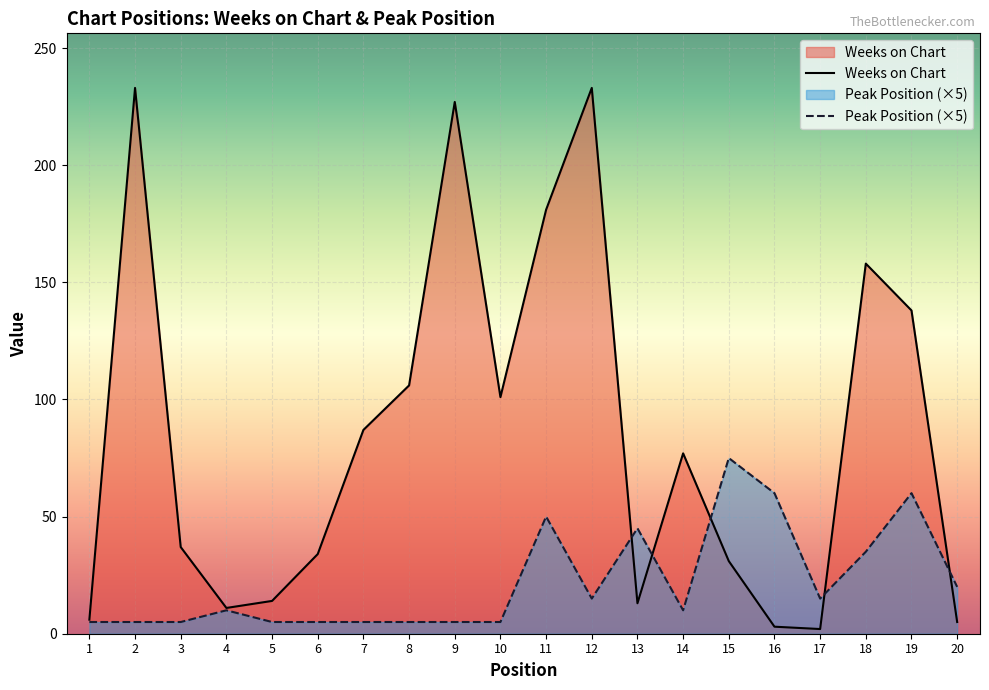

Between which two adjacent categories do Peak Position and Weeks on Chart first intersect?

12 and 13